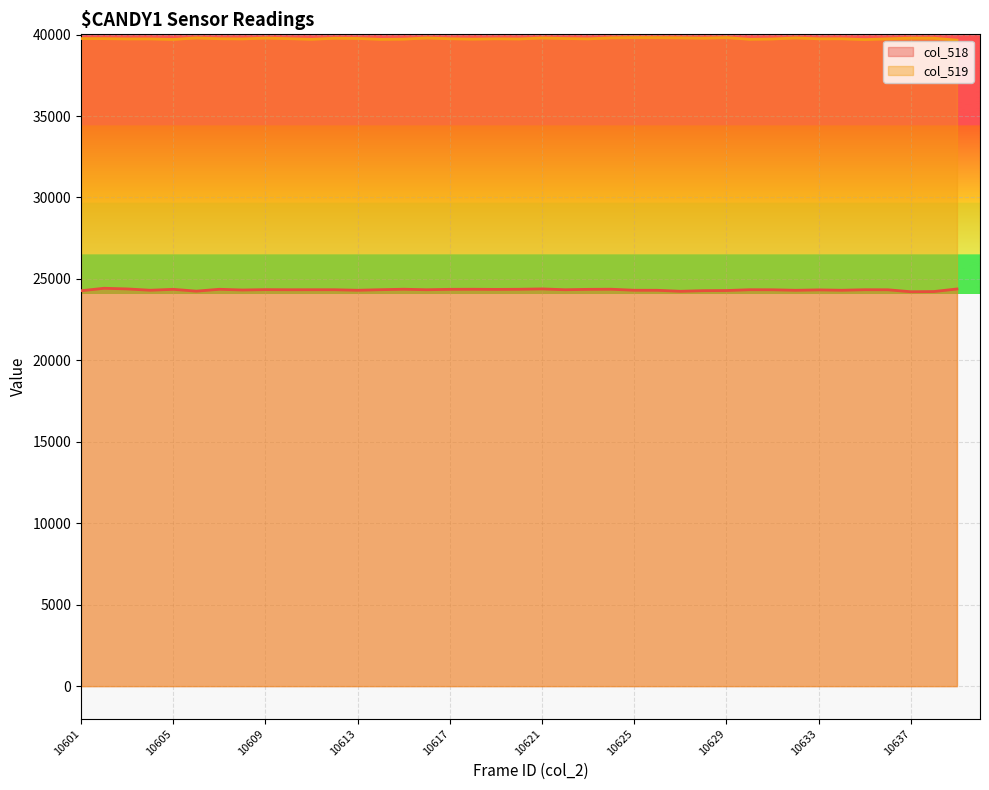

Is it true that col_518 equals 24337 at 10630?

True